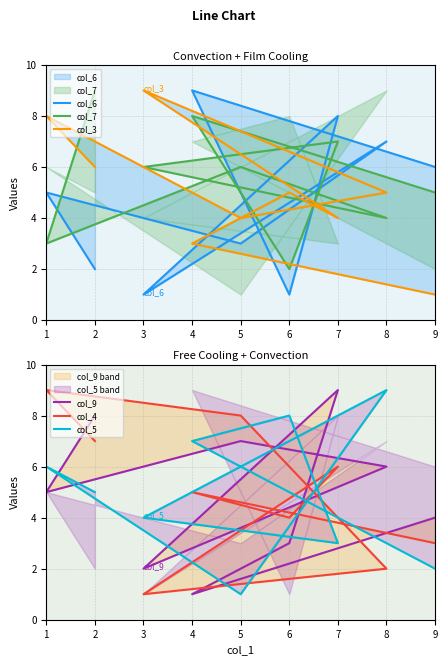

Where is the first local maximum for col_3?

6